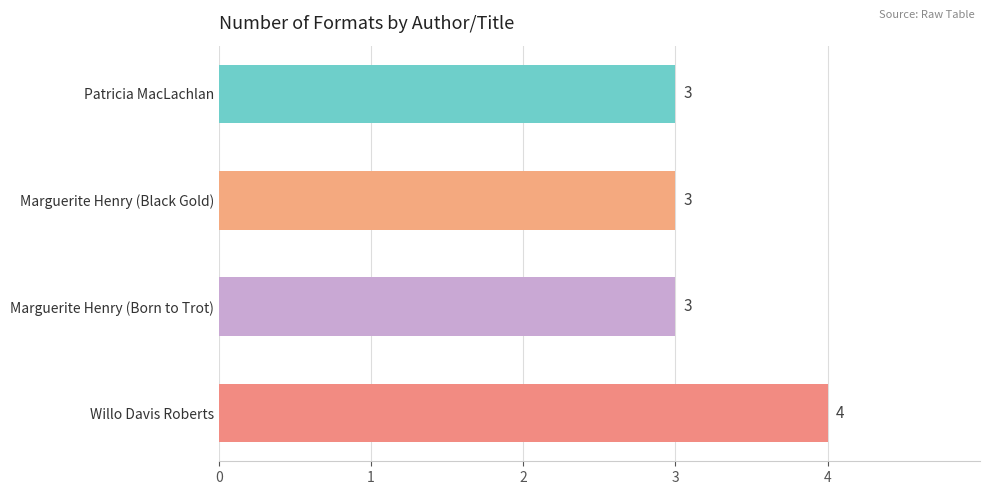

What is the label of the 2nd bar from the bottom?

Marguerite Henry (Born to Trot)